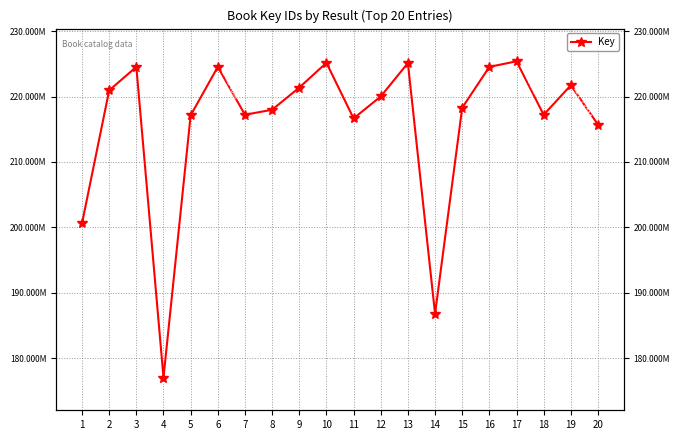

True or false: the data shows 225169746 at 10.

True